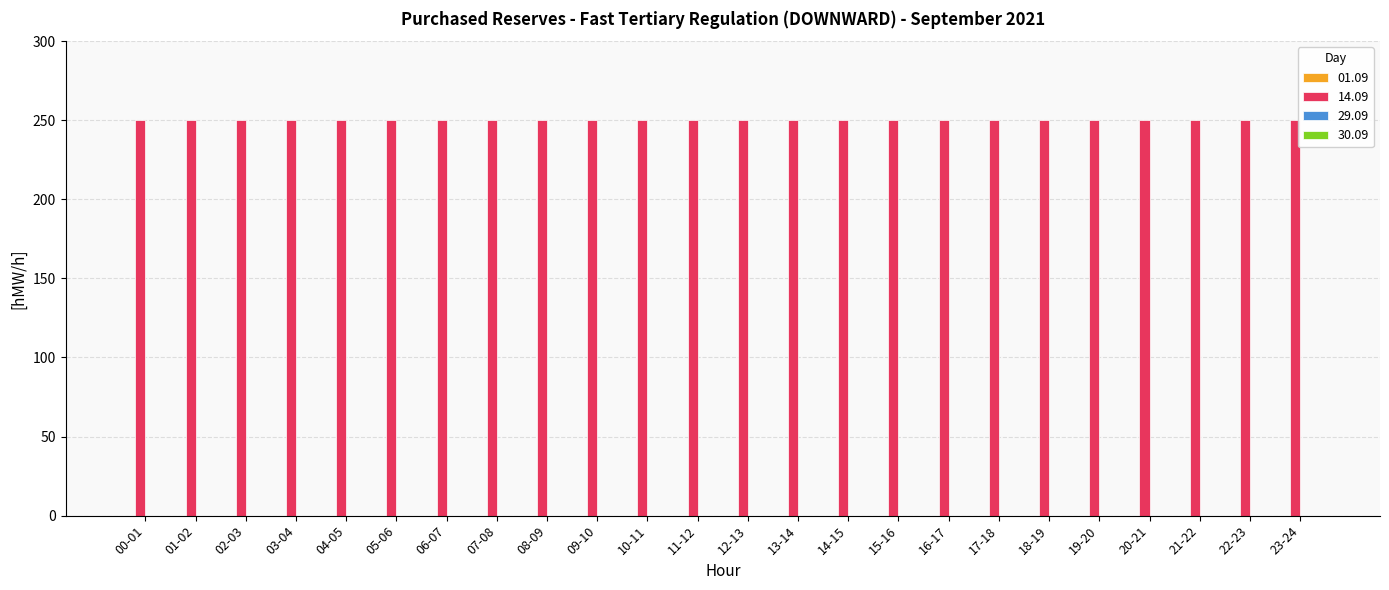

Which series has the largest range (max minus min)?

01.09